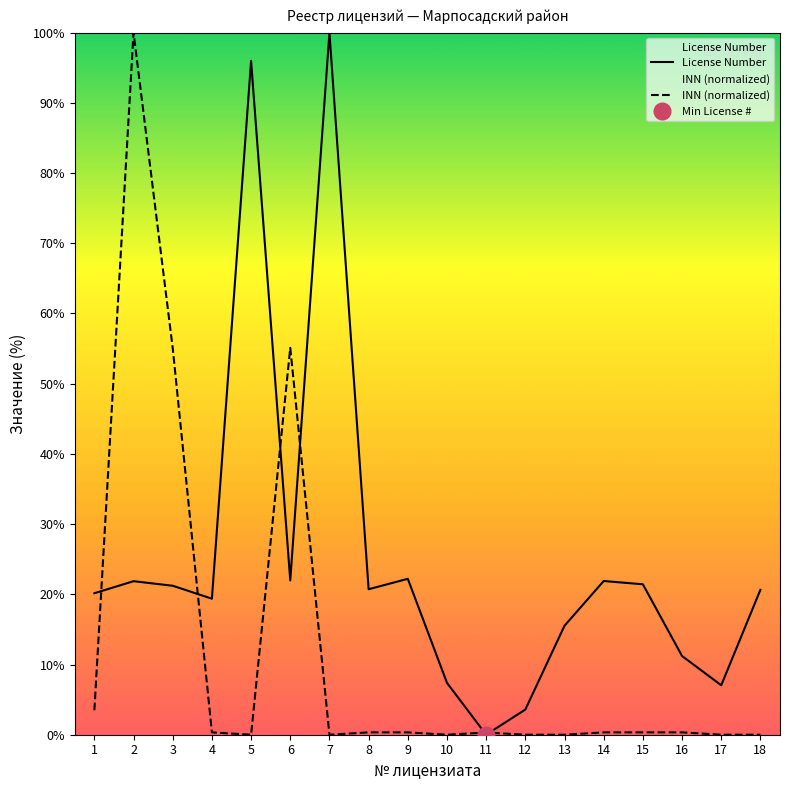

At which label does License Number reach its minimum?

11